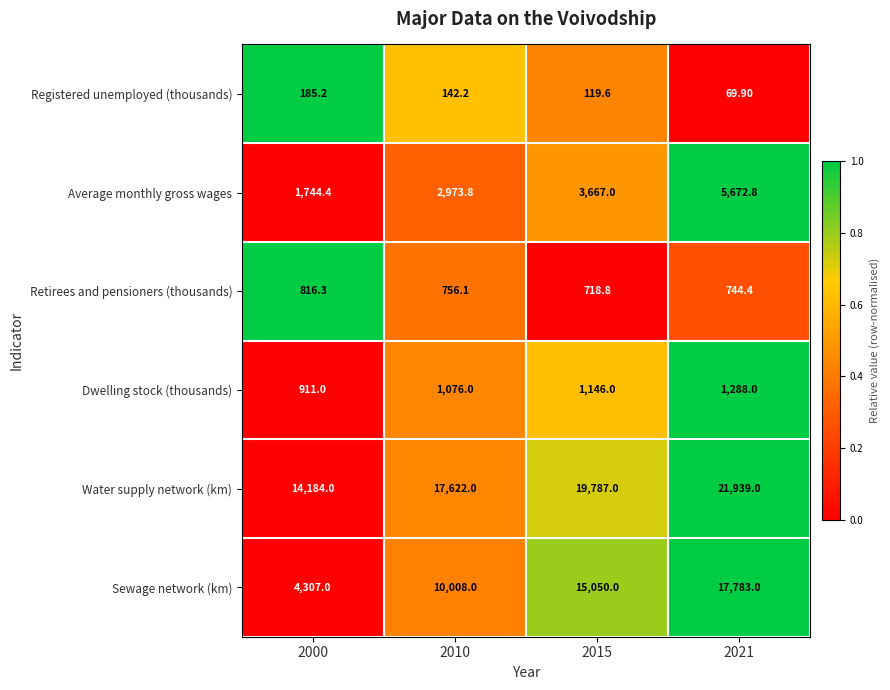

At how many categories does at least one series exceed 2469?

4